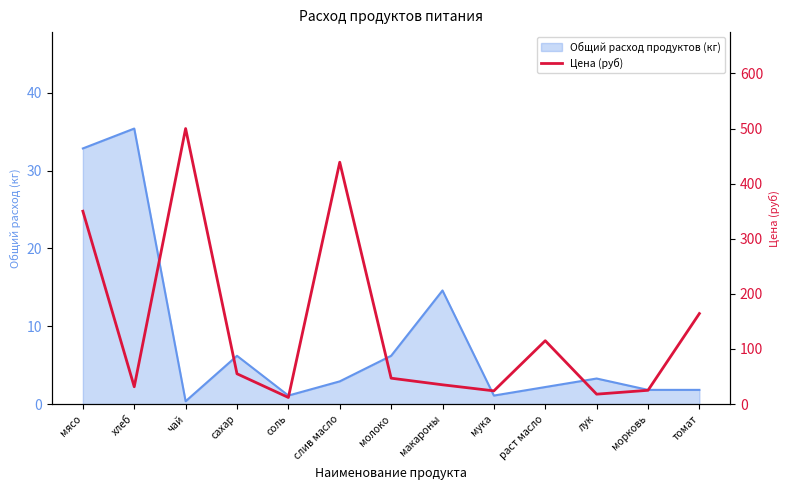

What is the maximum value shown in the chart?

500.0